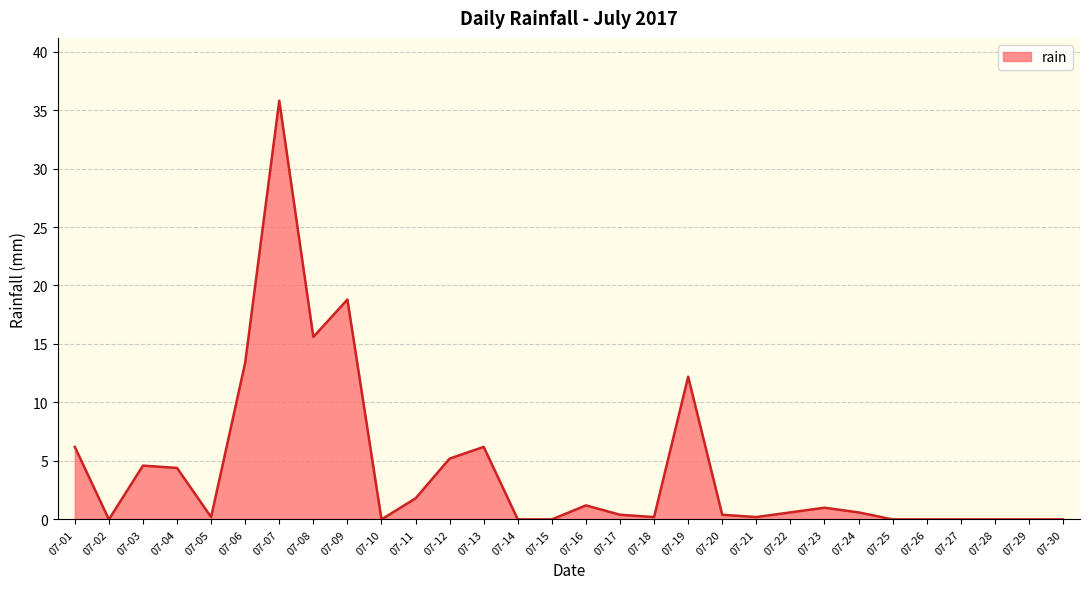

What is the difference between the maximum and minimum values?

35.8